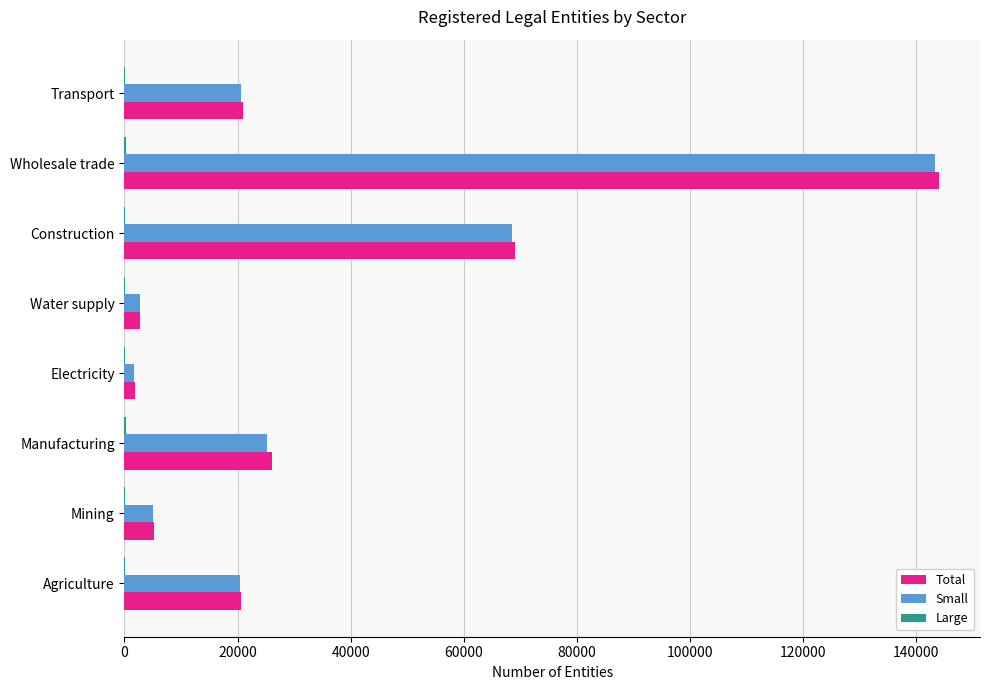

Between Electricity and Transport, which series saw the biggest shift?

Total